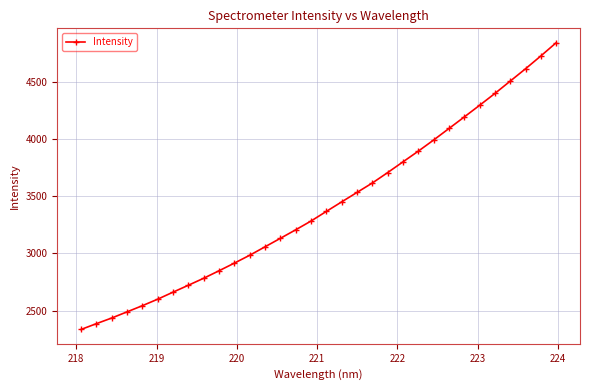

What is the average value?

3420.9